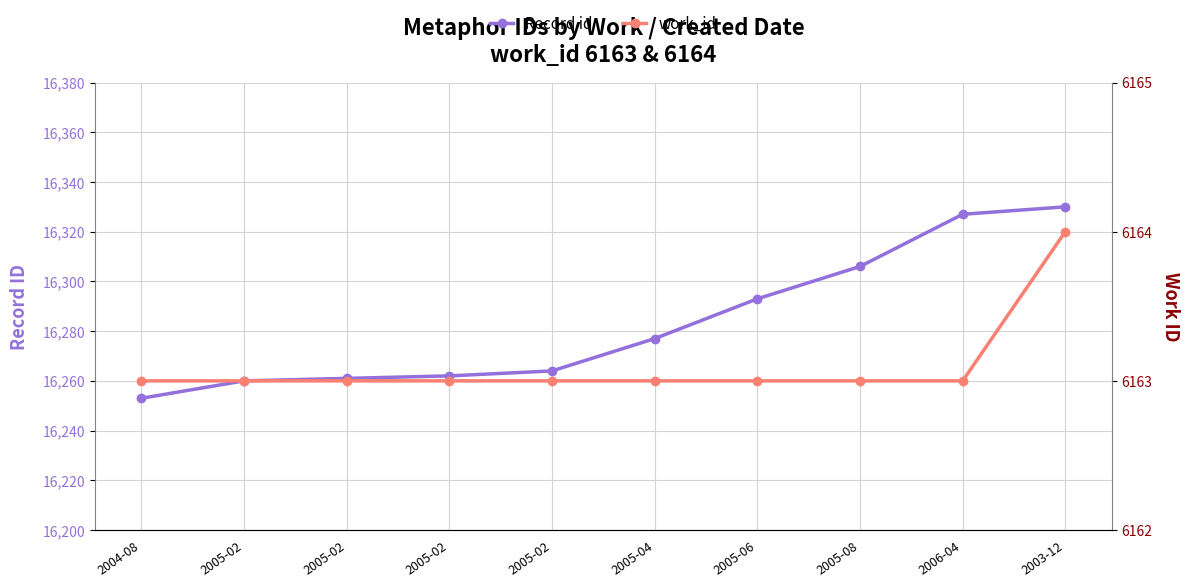

What is the total value across all series at 2005-02?

22423